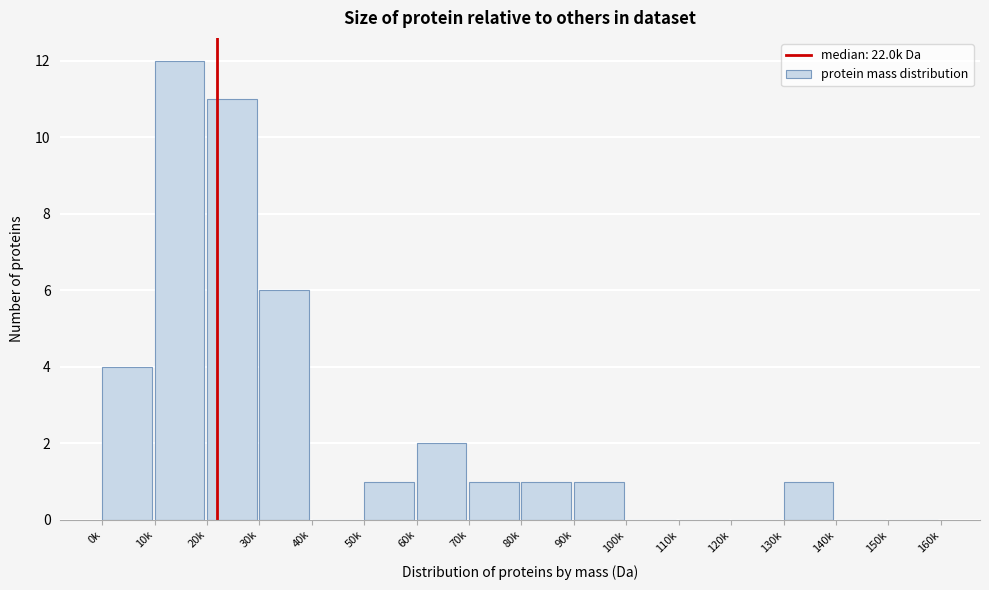

Which has a higher value, 60k or 110k?

60k